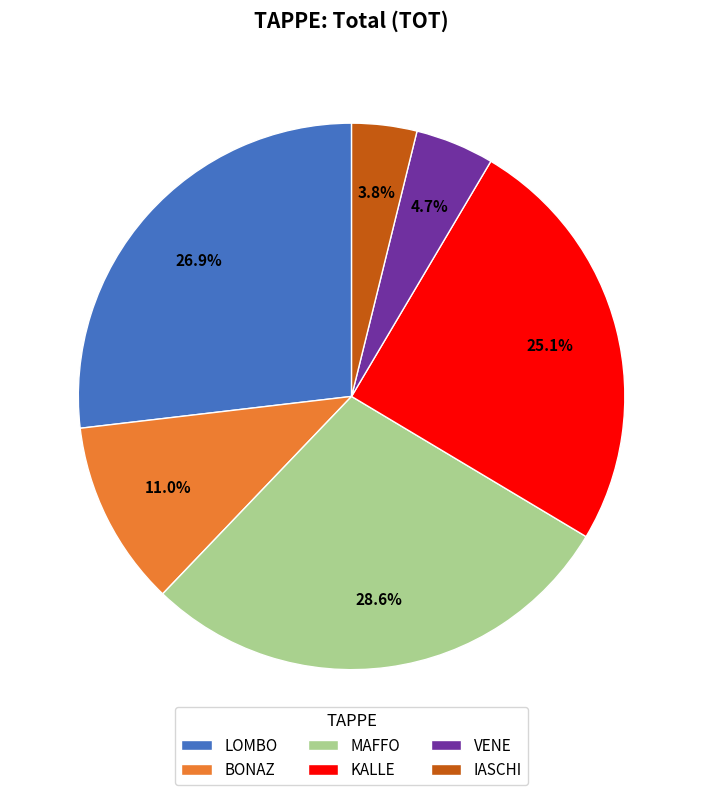

To the nearest percent, what portion does VENE represent?

5%